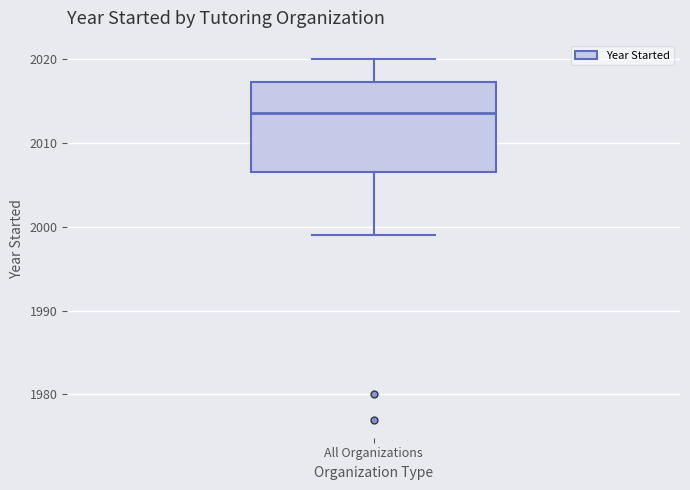

Transcribe this box plot: give where the median line is, the range the box spans, and where the two whiskers end, as read against the y-axis. The values are not printed on the chart, so give them approximately, as read against the axis.

median 2014, box 2007 to 2017, whiskers 1999 to 2020